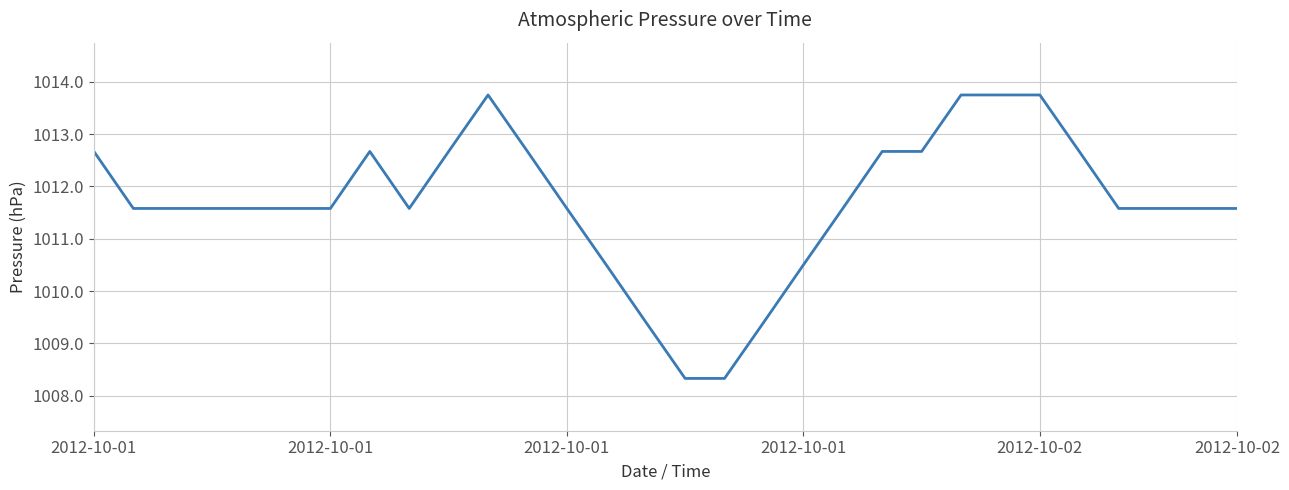

What is the difference between the maximum and minimum values?

5.4